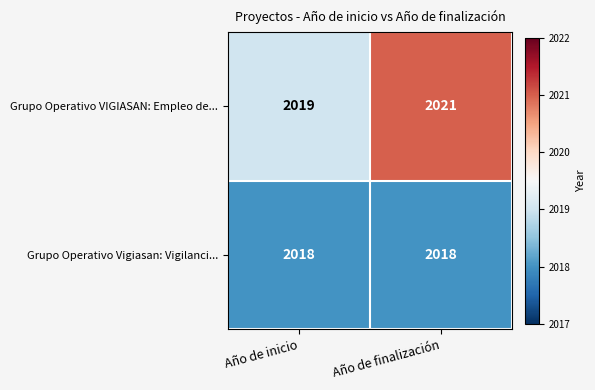

Count the number of data series in this chart.

2